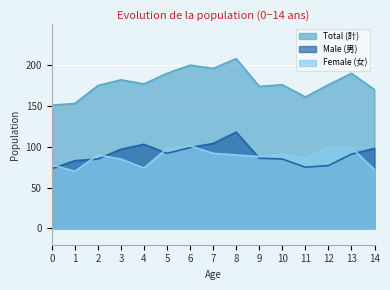

At which label does Female (女) first exceed 90?

5